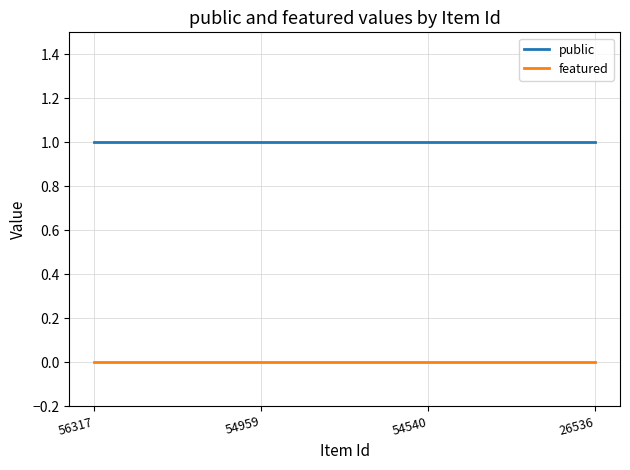

What is the sum of all public values?

4